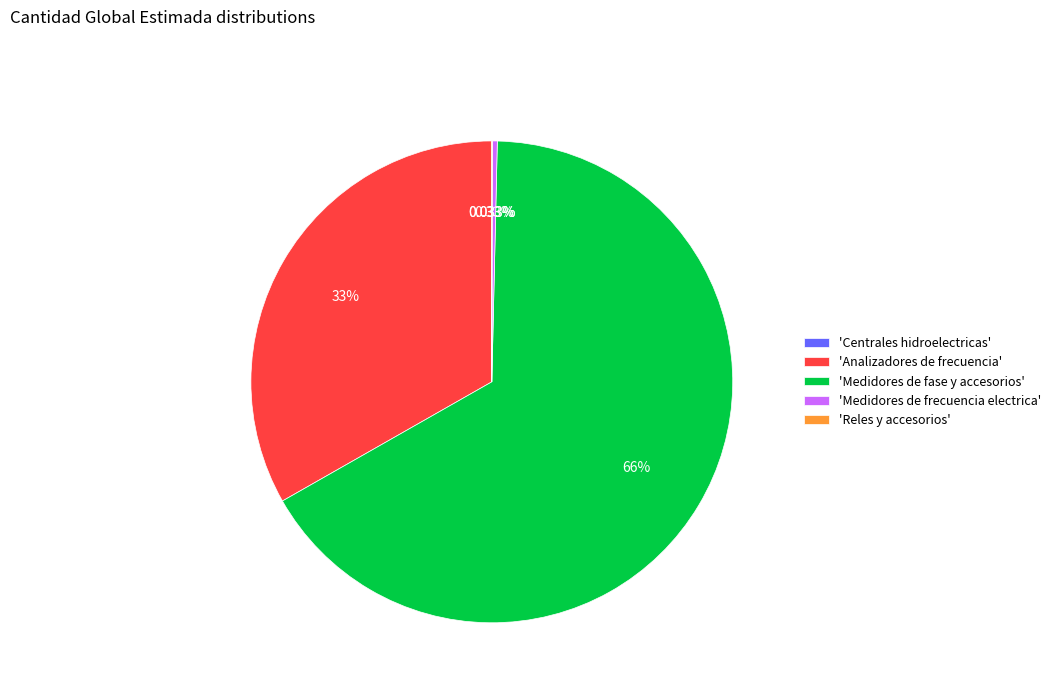

Between 'Analizadores de frecuencia' and 'Medidores de frecuencia electrica', which is larger?

'Analizadores de frecuencia'